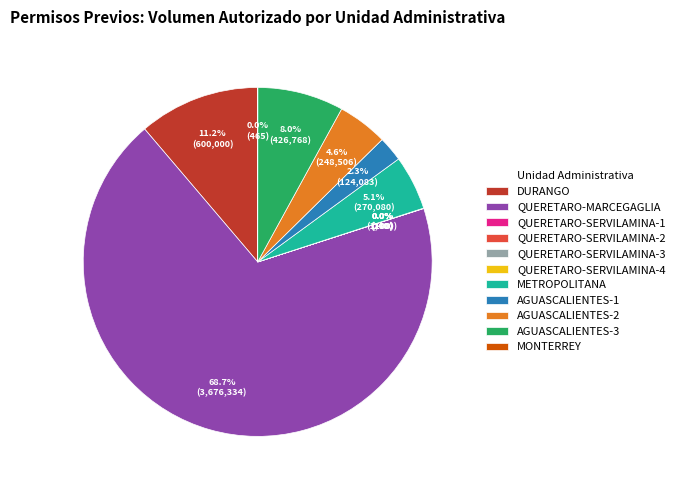

What is the ratio of the value at AGUASCALIENTES-3 to the value at METROPOLITANA?

1.6